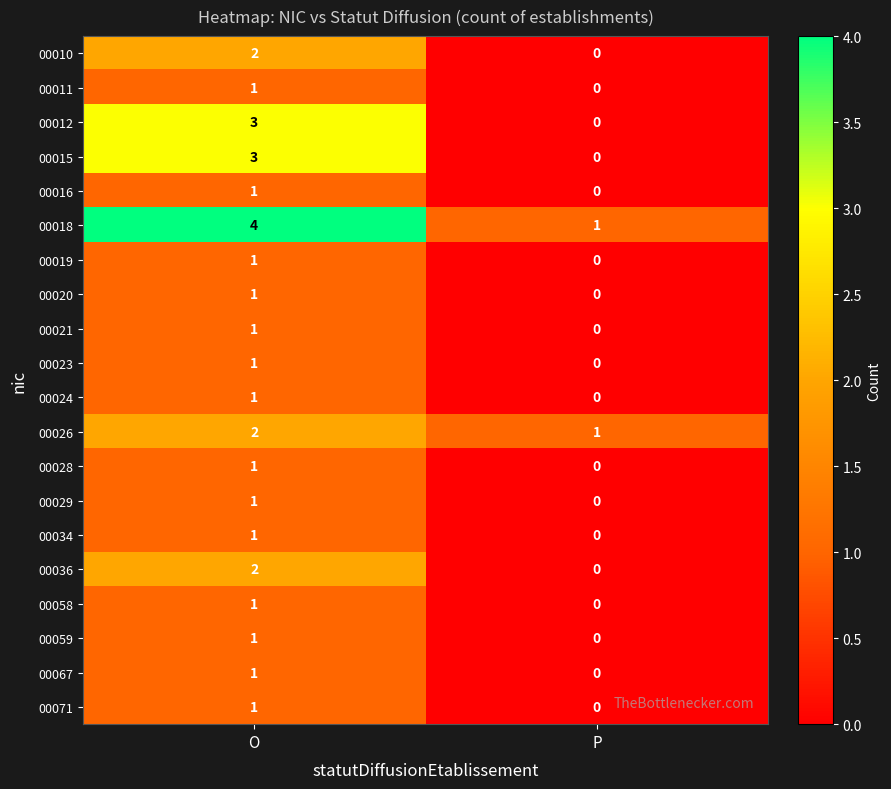

What is the difference between the highest and lowest values at O?

3